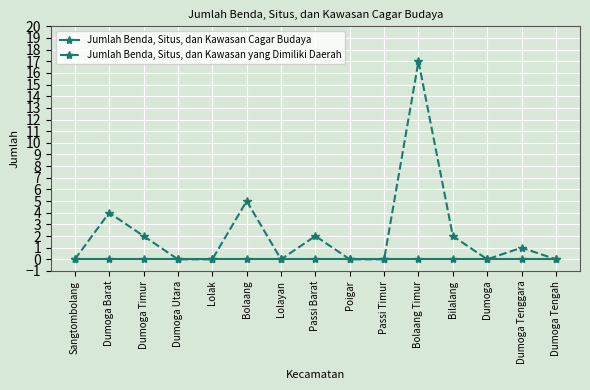

Which series has the largest range (max minus min)?

Jumlah Benda, Situs, dan Kawasan yang Dimiliki Daerah